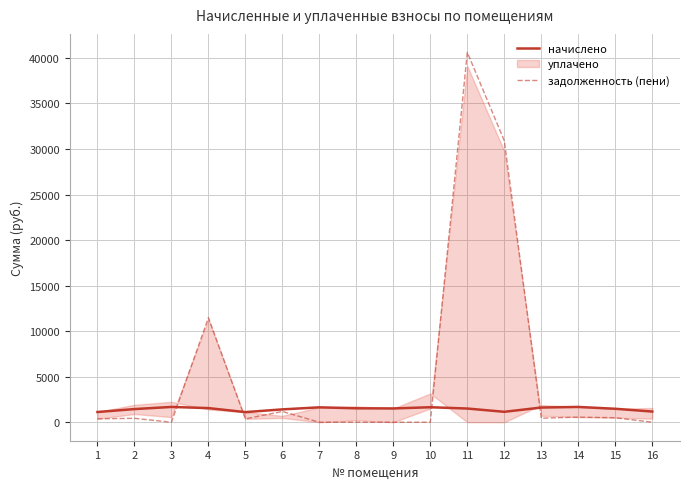

How many times do начислено and задолженность (пени) cross each other?

4